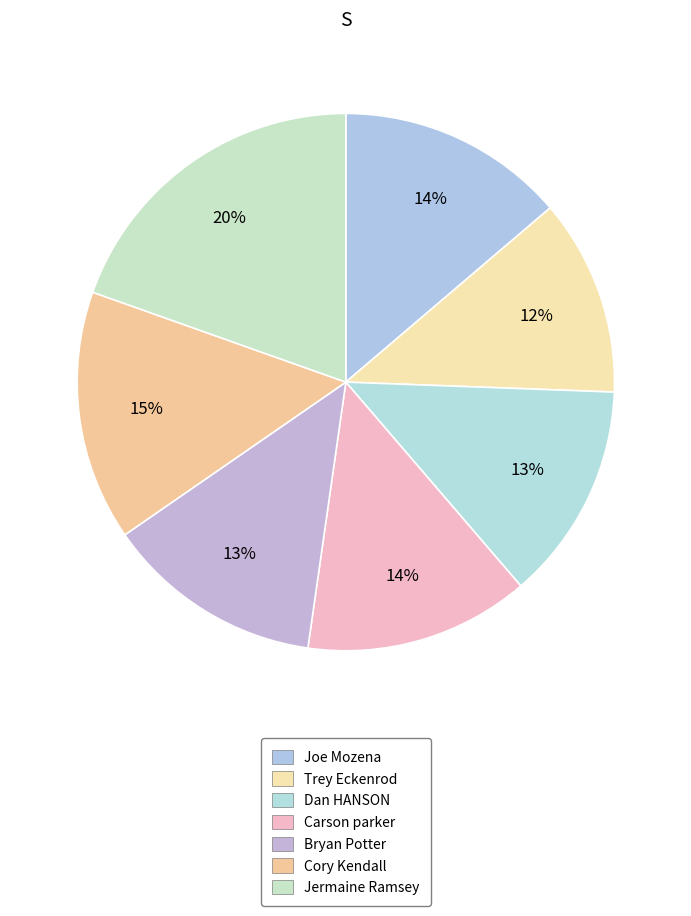

What percentage is NOT represented by Joe Mozena?

86.2%